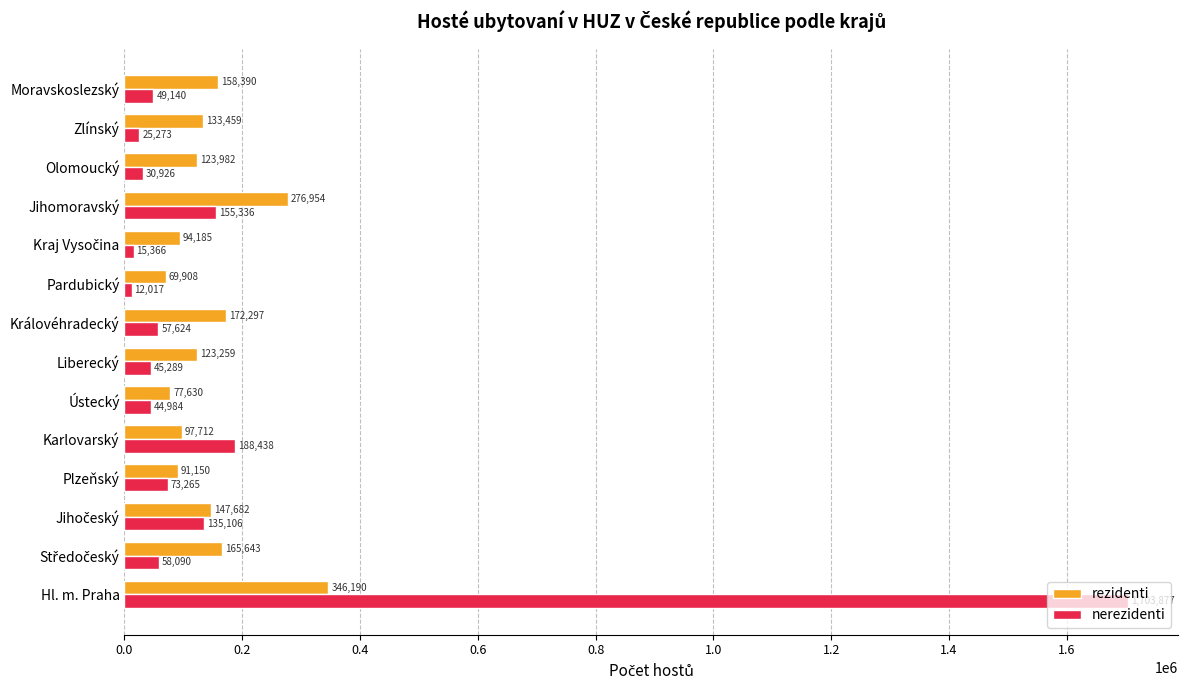

What are all the series names shown in the legend?

rezidenti, nerezidenti